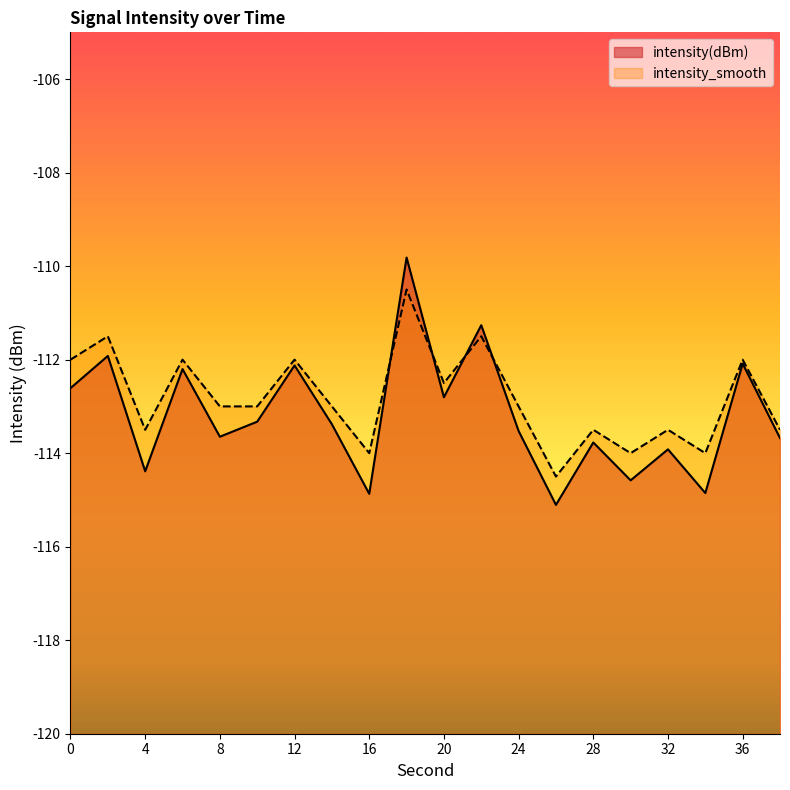

True or false: intensity(dBm) and intensity_smooth cross at least once.

True